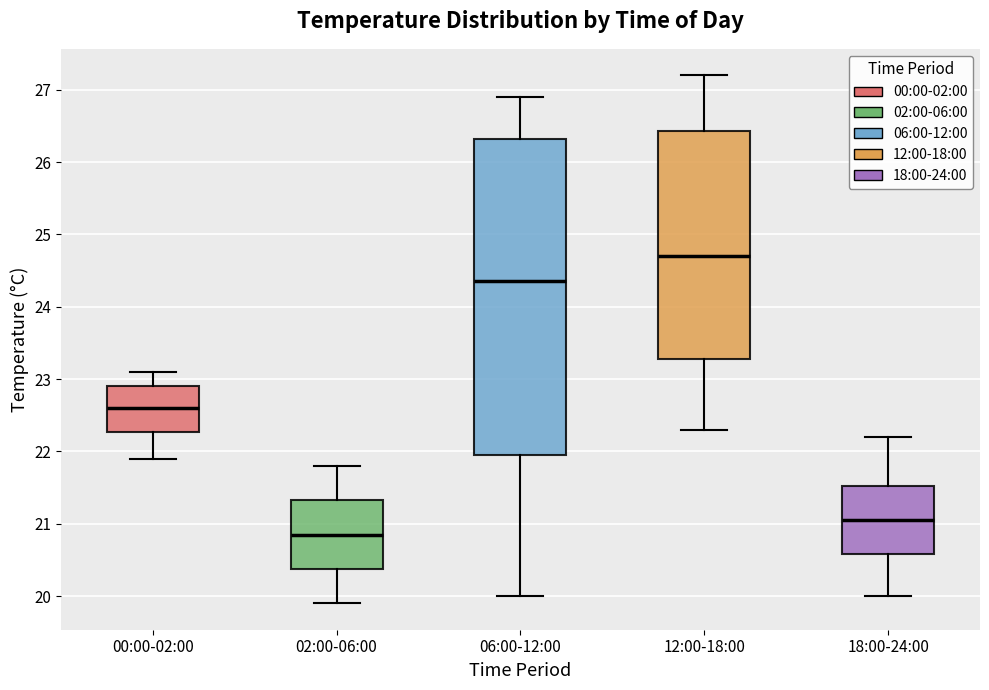

Reading left to right, read every box against the y-axis: the position of its median line, the range the box covers, and the ends of its whiskers. The values are not printed on the chart, so give them approximately, as read against the axis.

00:00-02:00: median 22.6, box 22.3 to 22.9, whiskers 21.9 to 23.1
02:00-06:00: median 20.9, box 20.4 to 21.3, whiskers 19.9 to 21.8
06:00-12:00: median 24.4, box 22.0 to 26.3, whiskers 20.0 to 26.9
12:00-18:00: median 24.7, box 23.3 to 26.4, whiskers 22.3 to 27.2
18:00-24:00: median 21.1, box 20.6 to 21.5, whiskers 20.0 to 22.2